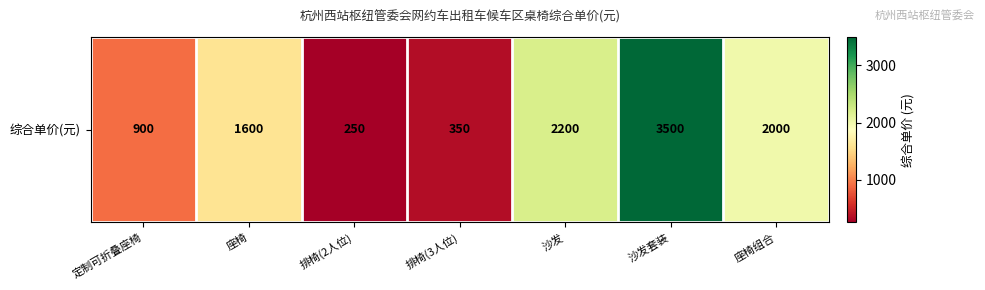

What is the approximate value at 座椅组合?

2000